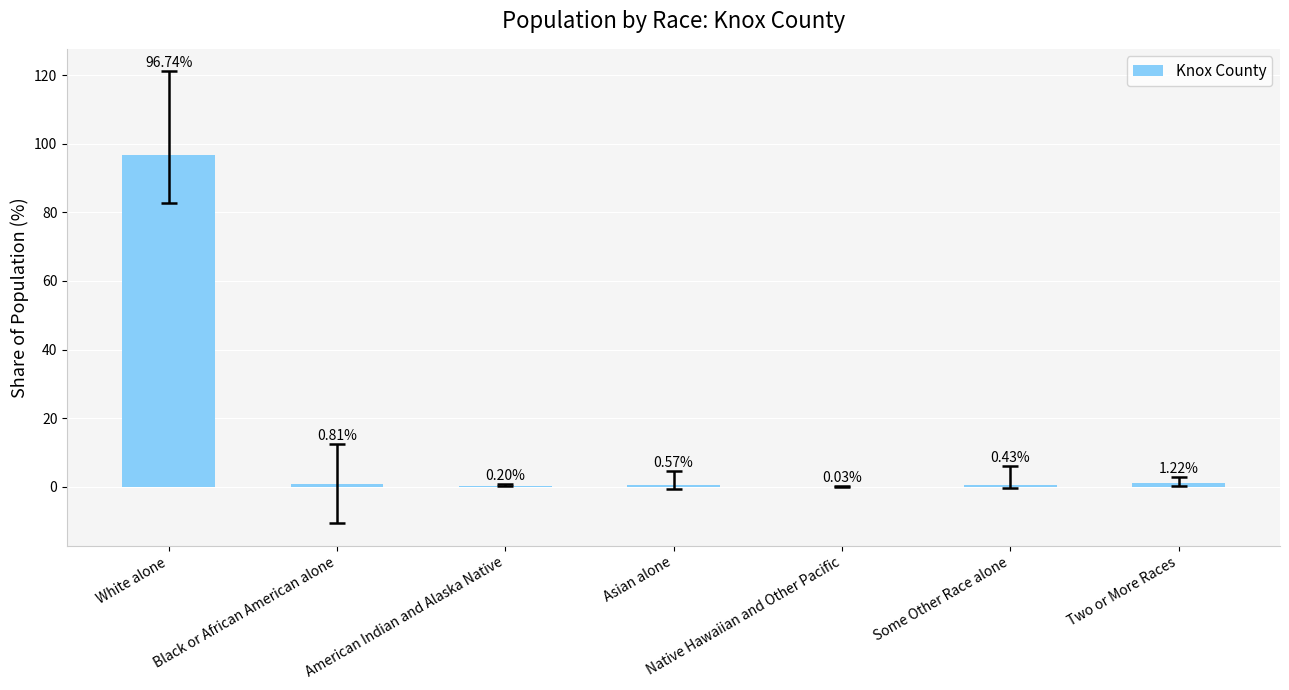

What is the sum of all values?

100.0